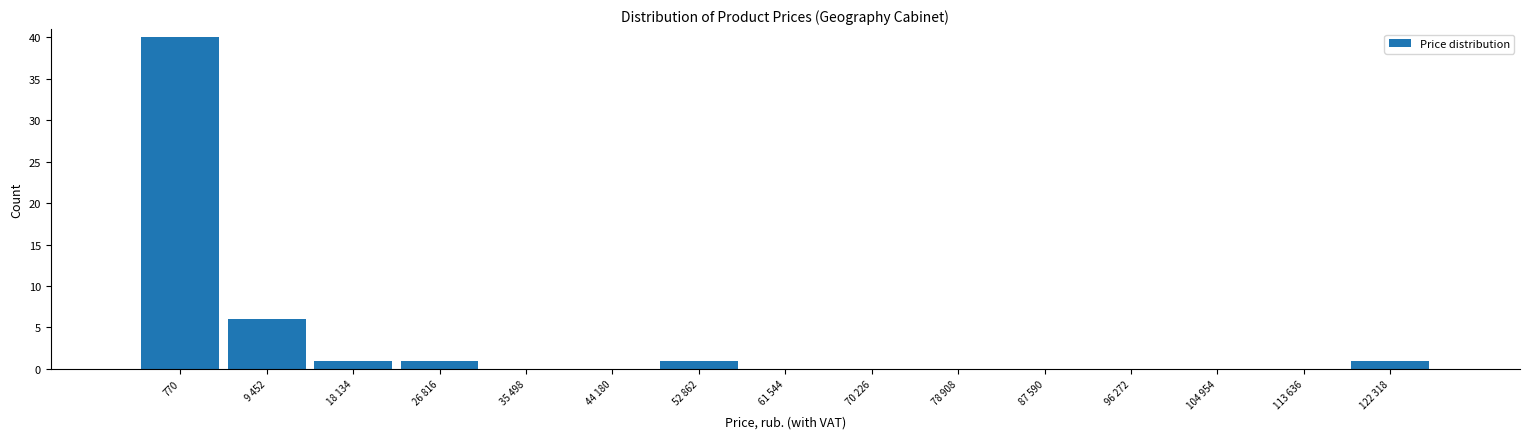

Reading right to left, list all the values displayed in this chart.

122 318=1	113 636=0	104 954=0	96 272=0	87 590=0	78 908=0	70 226=0	61 544=0	52 862=1	44 180=0	35 498=0	26 816=1	18 134=1	9 452=6	770=40